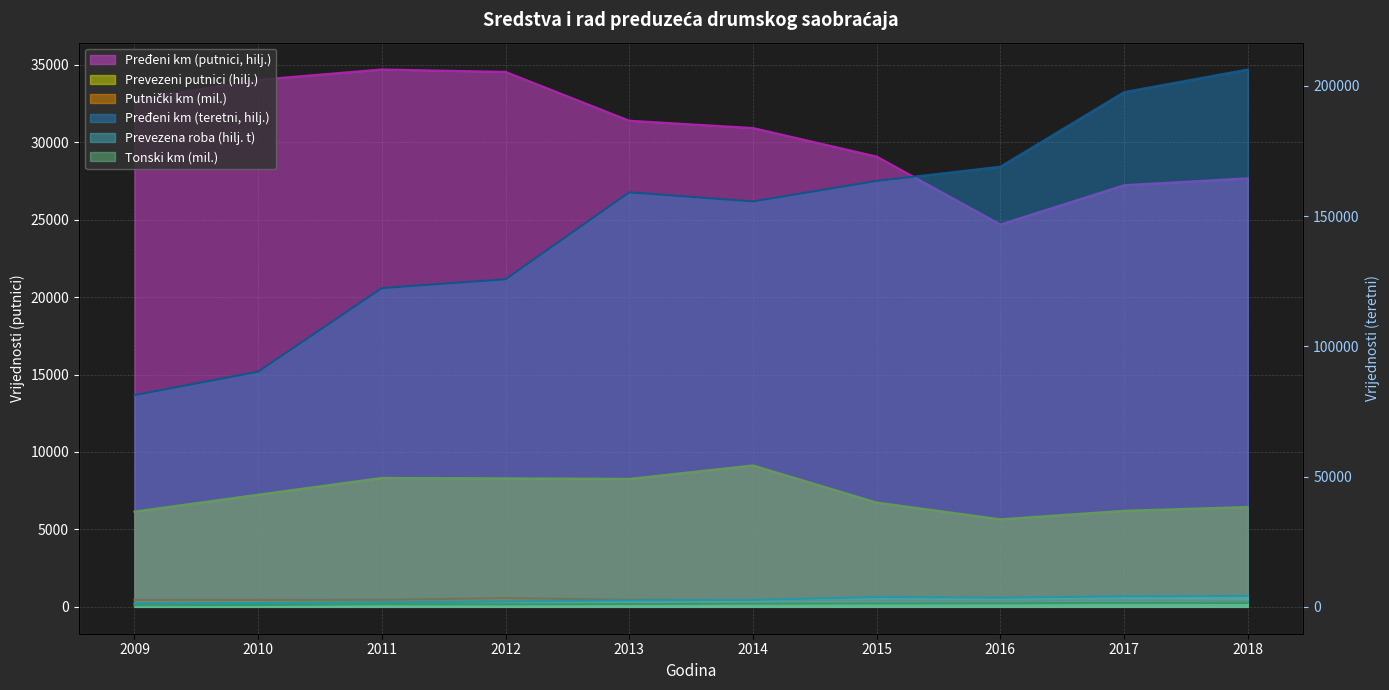

Rank the series at 2012 from lowest to highest value.

Putnički km (mil.), Tonski km (mil.), Prevezena roba (hilj. t), Prevezeni putnici (hilj.), Pređeni km (putnici, hilj.), Pređeni km (teretni, hilj.)